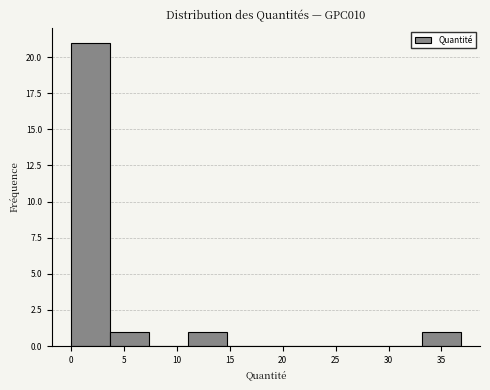

How tall is the bar that spans 0.0 to 3.5 on the x-axis? Neither the bar edges nor the heights are printed on the chart, so give them approximately, as read against the axes.

21